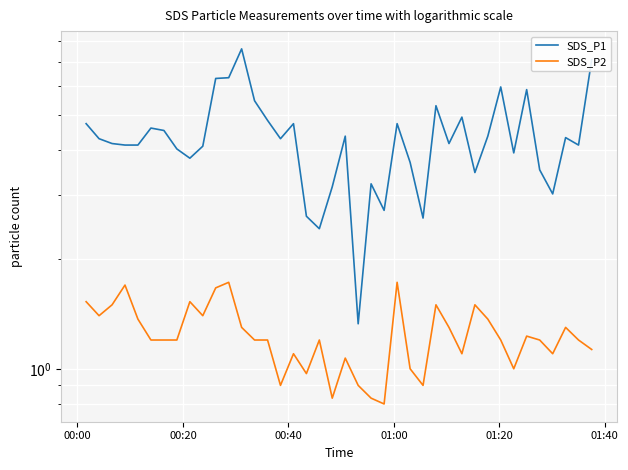

The SDS_P1 series shows 10.5 at 10. True or false?

False